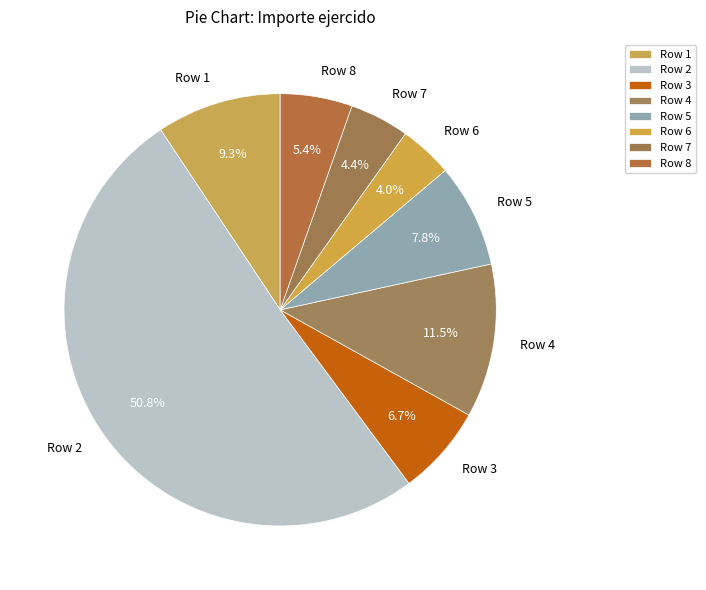

Between Row 2 and Row 7, which is larger?

Row 2